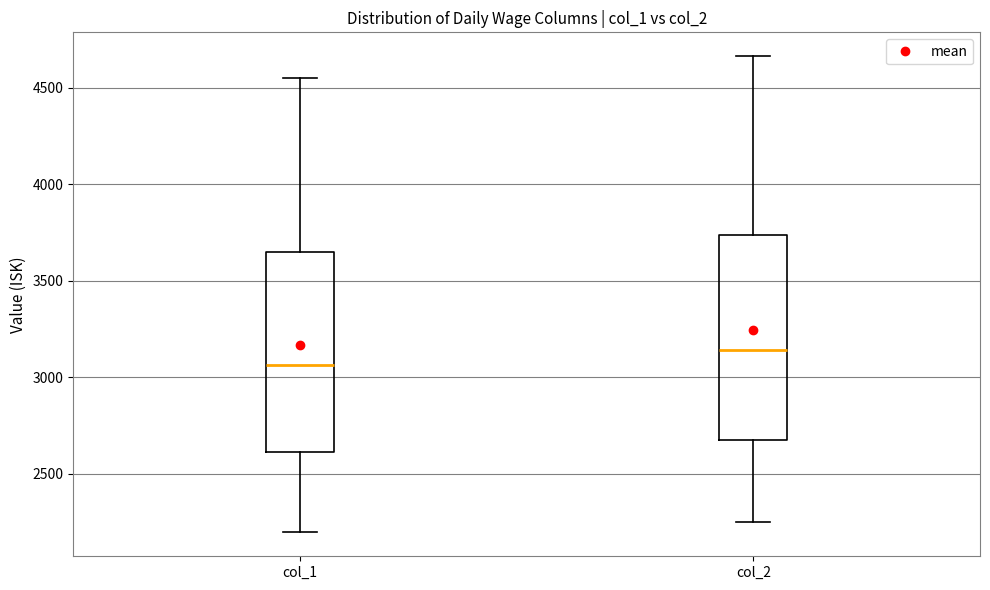

Reading left to right, transcribe this box plot: for each box, give where its median line is, the range the box spans, and where its two whiskers end, as read against the y-axis. The values are not printed on the chart, so give them approximately, as read against the axis.

col_1: median 3050, box 2600 to 3650, whiskers 2200 to 4550
col_2: median 3150, box 2650 to 3750, whiskers 2250 to 4650